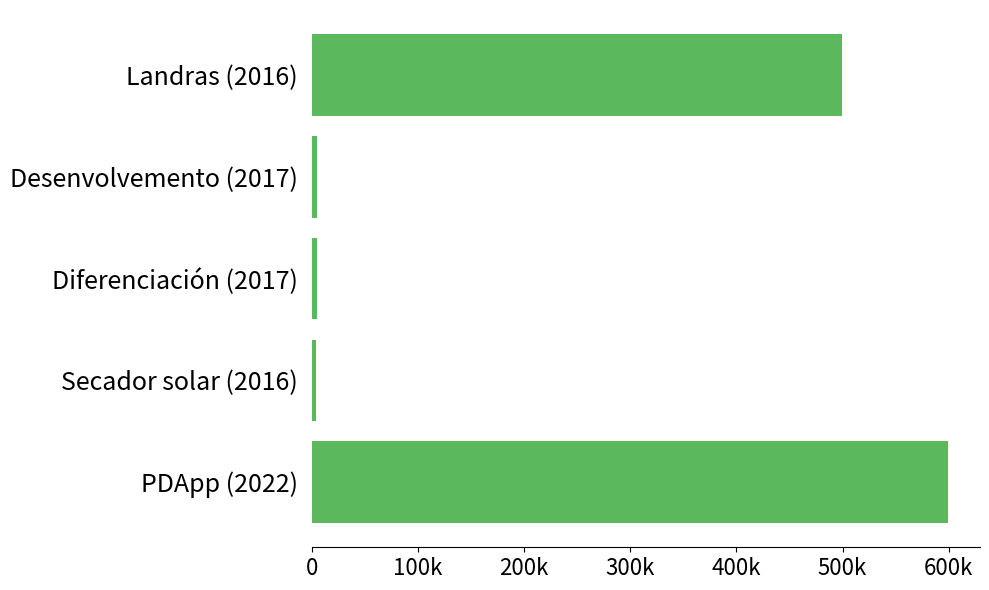

How many distinct data groups are displayed?

1